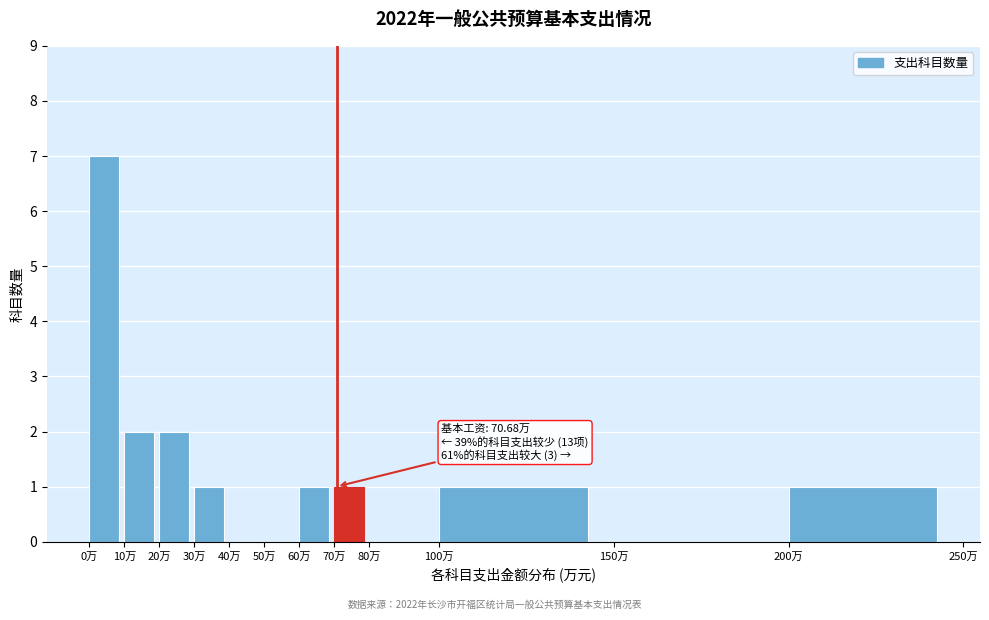

Which range on the x-axis has the tallest bar?

0 to 10